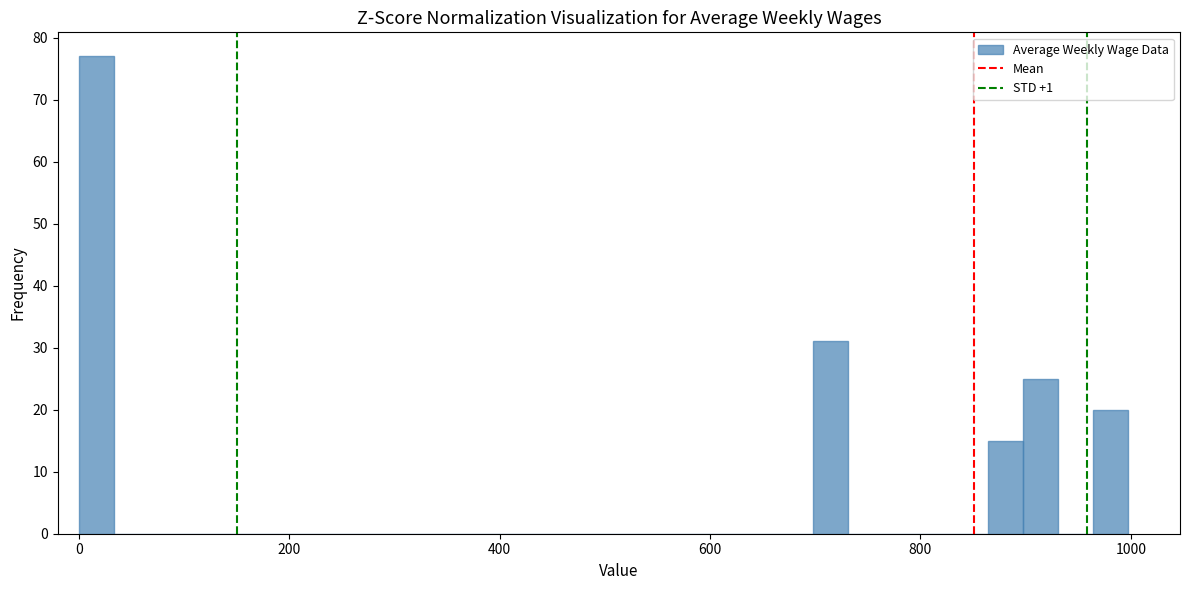

Read against the x-axis, roughly where is the centre of the tallest bar?

20